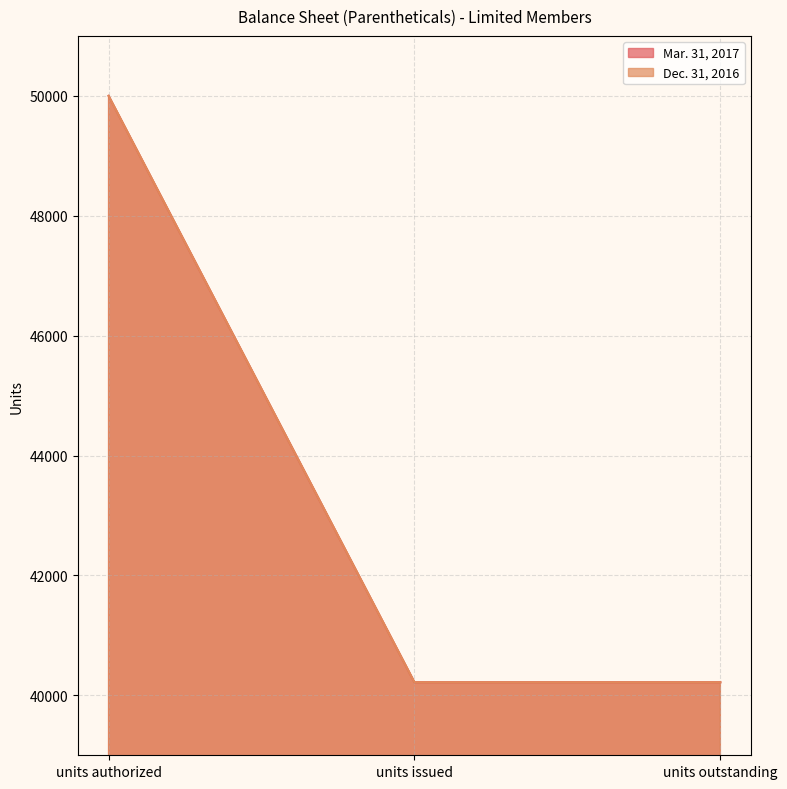

True or false: Dec. 31, 2016 has a value of 40217 at units issued.

True